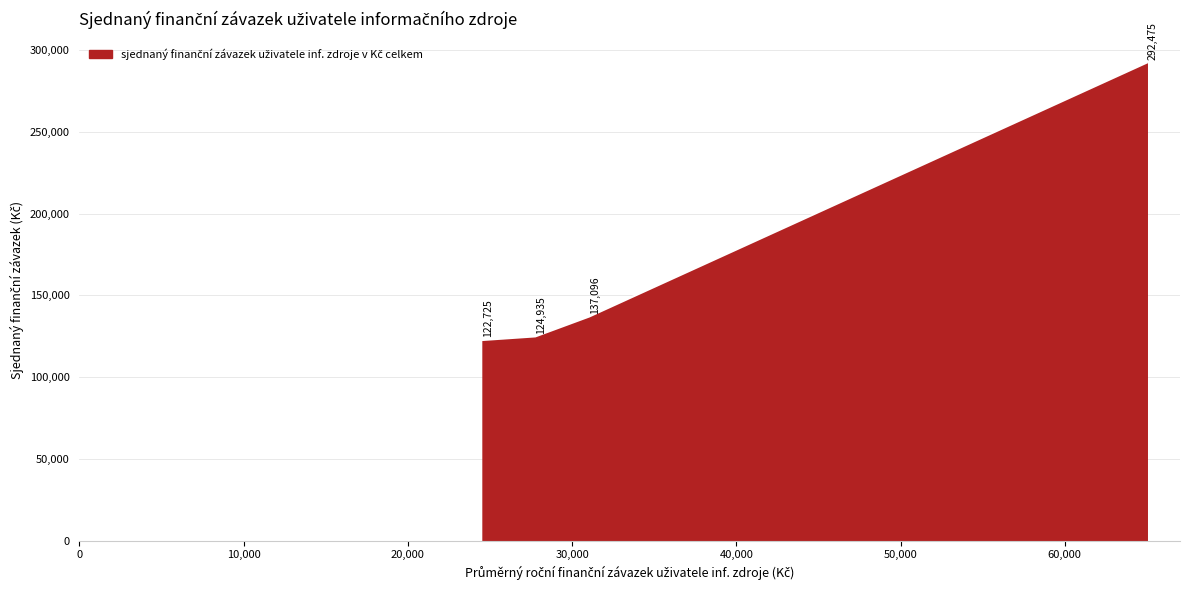

What is the sum of all values?

677231